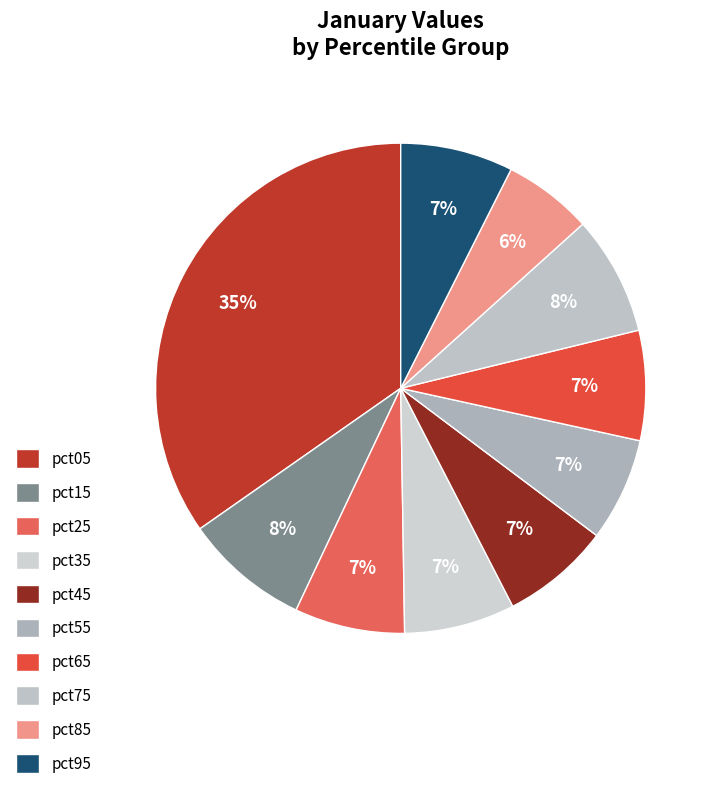

What percentage is the pct05 slice, to the nearest percent?

35%